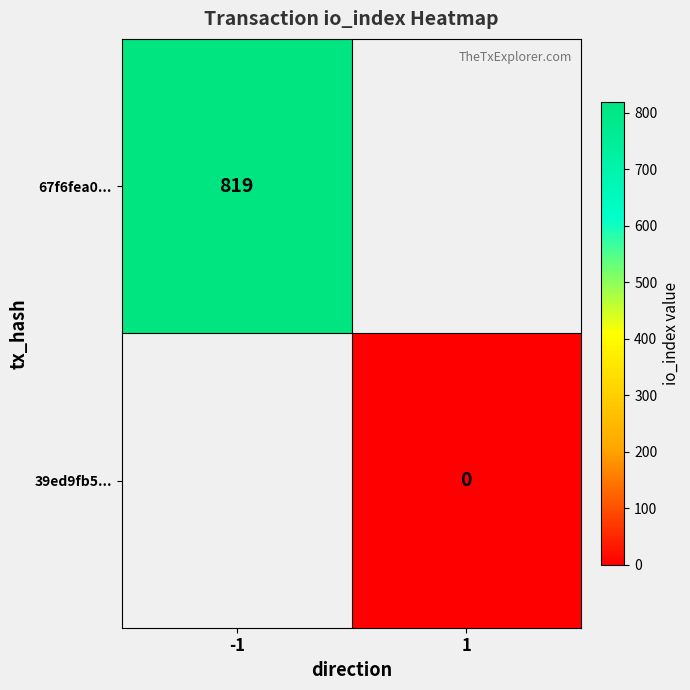

The 67f6fea0... series shows 429 at -1. True or false?

False